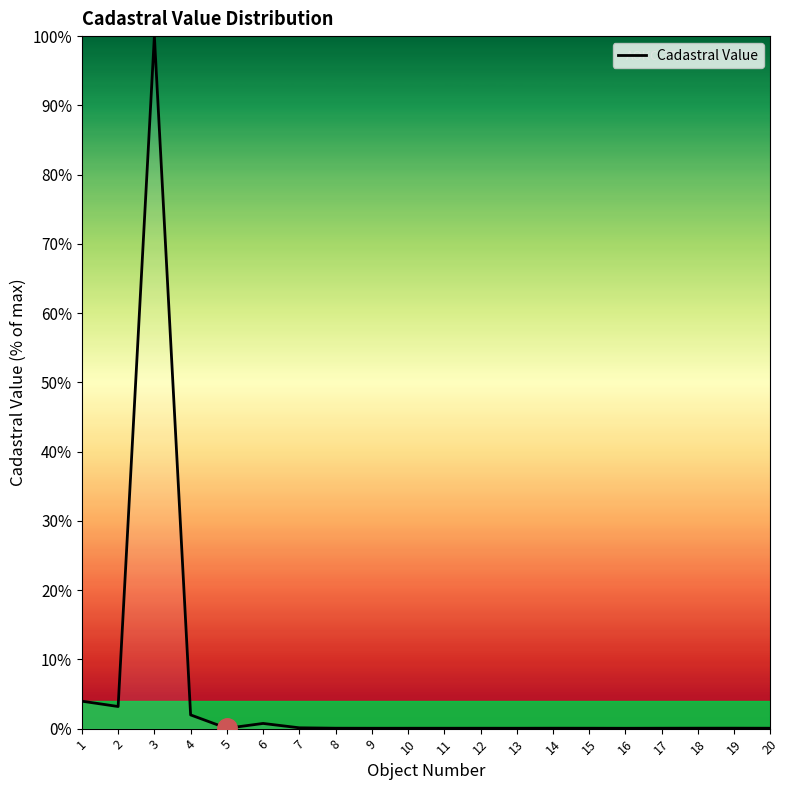

What is the sum of the values at 1 and 3?

104.0